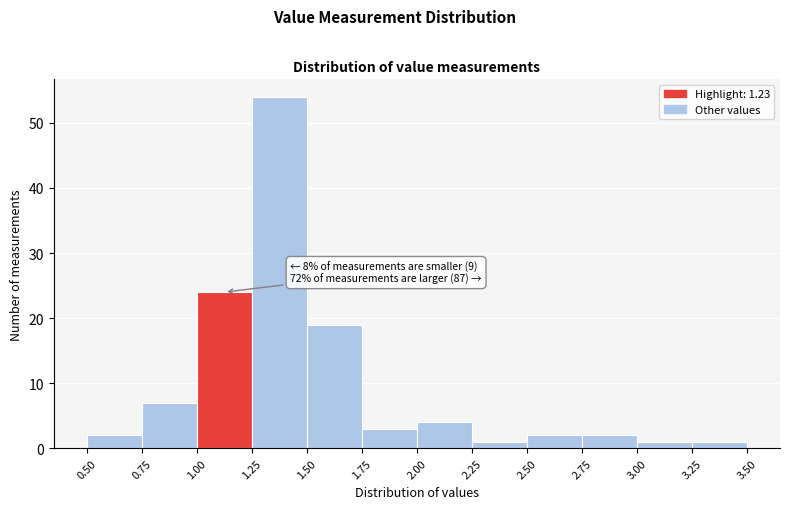

Which range on the x-axis has the tallest bar?

1.25 to 1.50